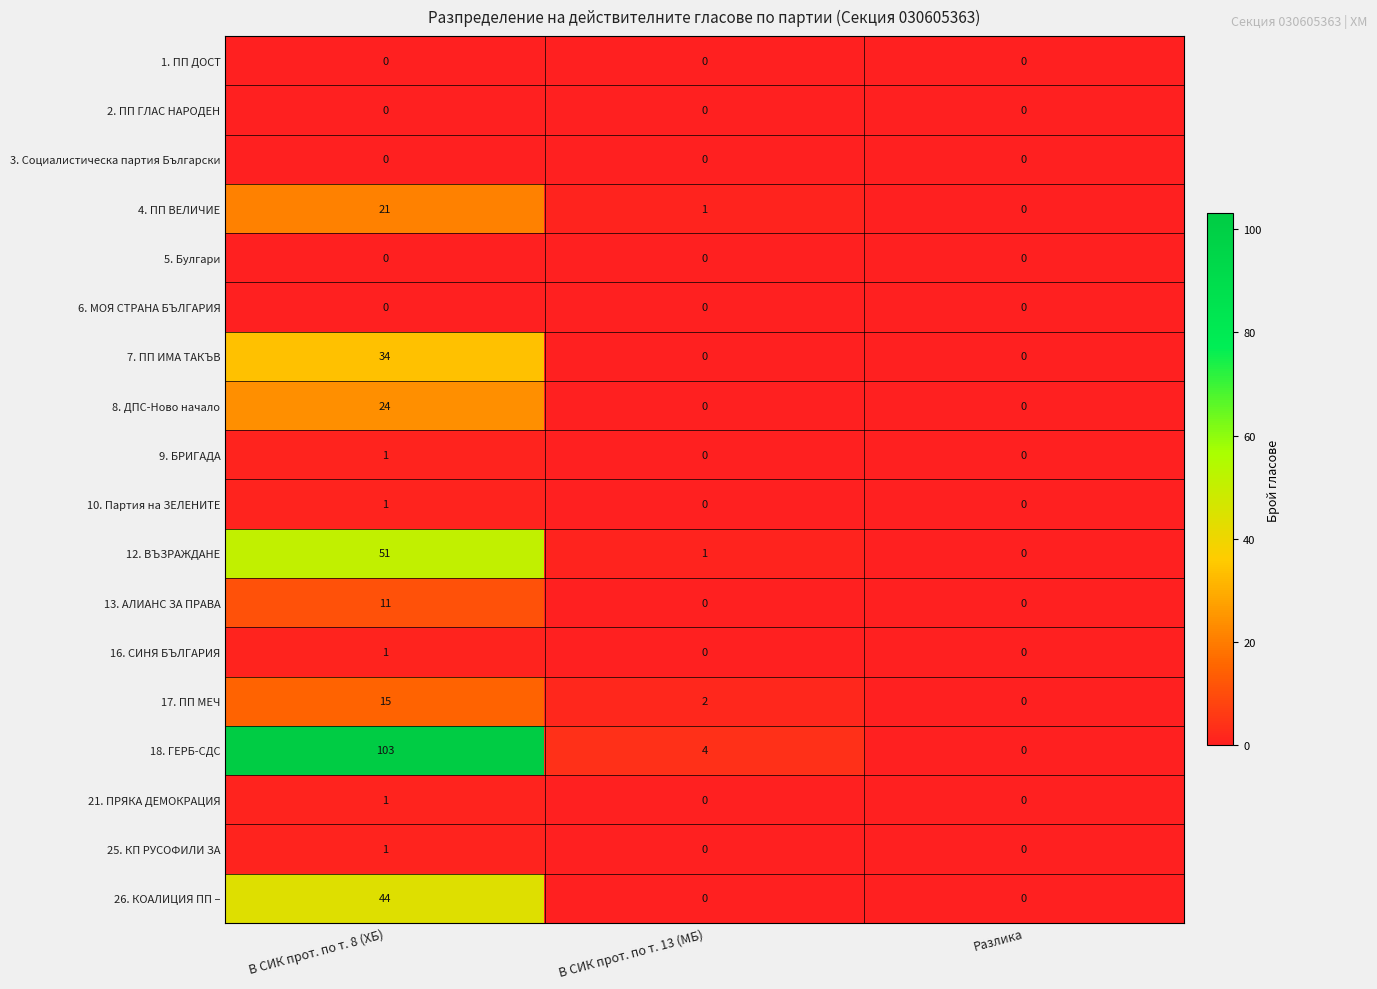

Between В СИК прот. по т. 13 (МБ) and Разлика, which series saw the biggest shift?

18. ГЕРБ-СДС